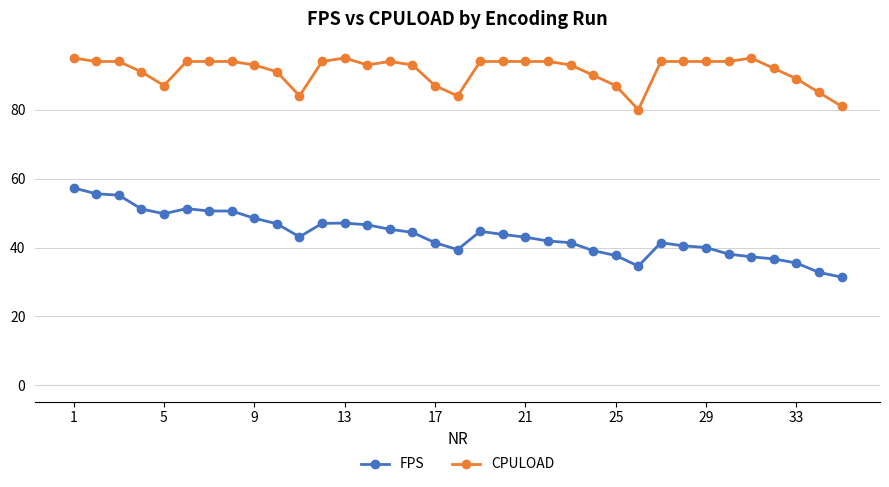

True or false: CPULOAD and FPS cross at least once.

False